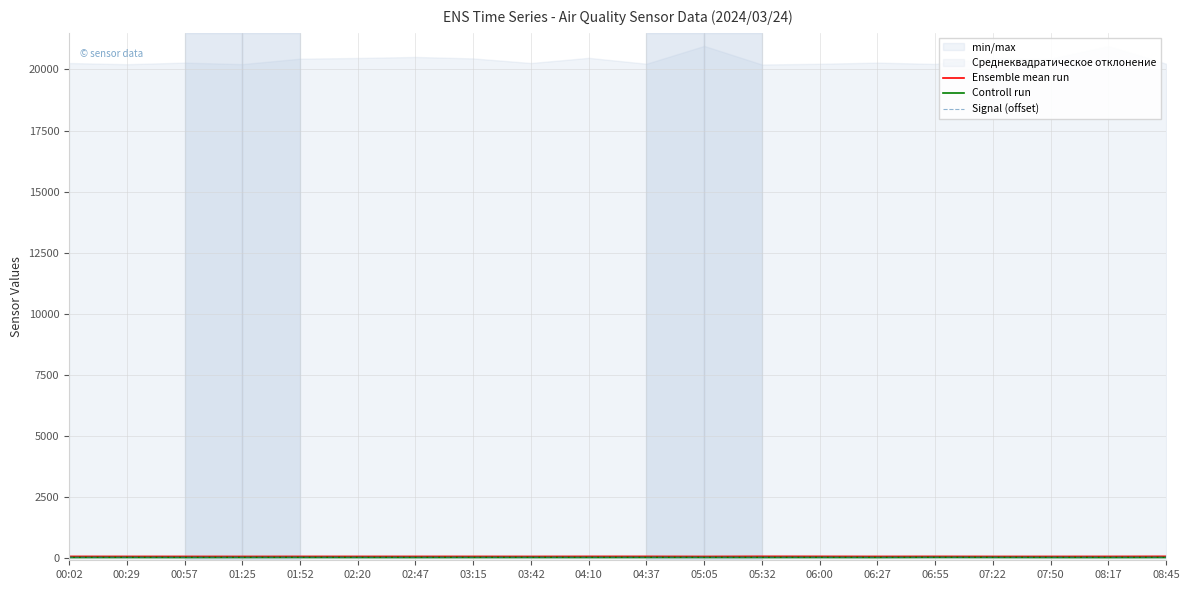

At which category does Ensemble mean run reach its first local peak?

01:52